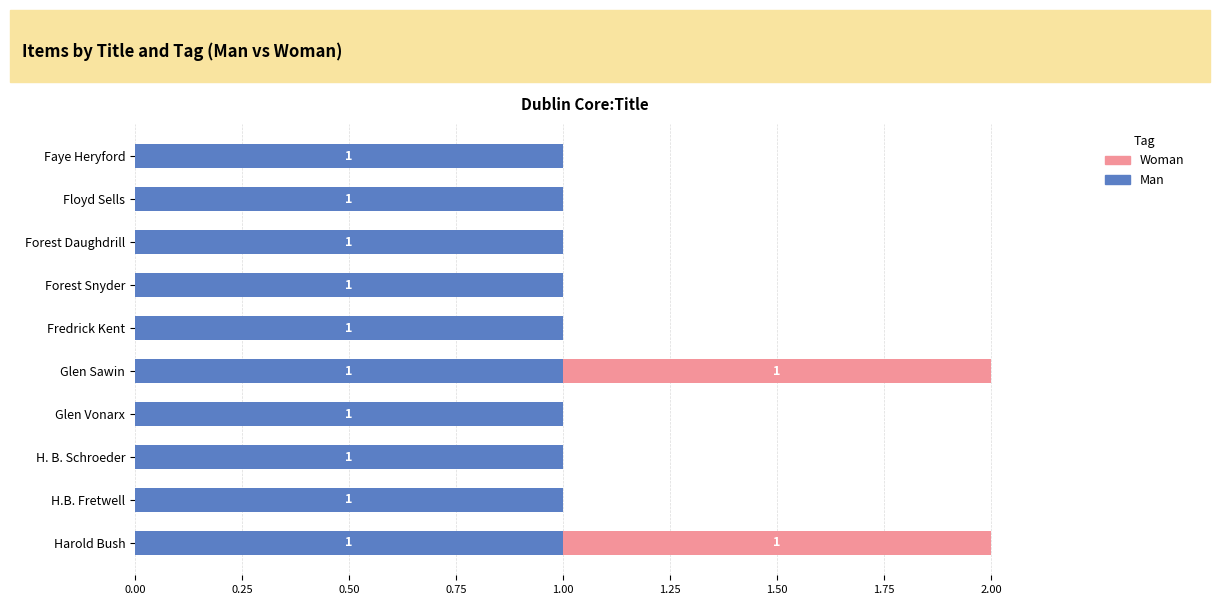

Is it true that Man equals 0 at Glen Sawin?

False